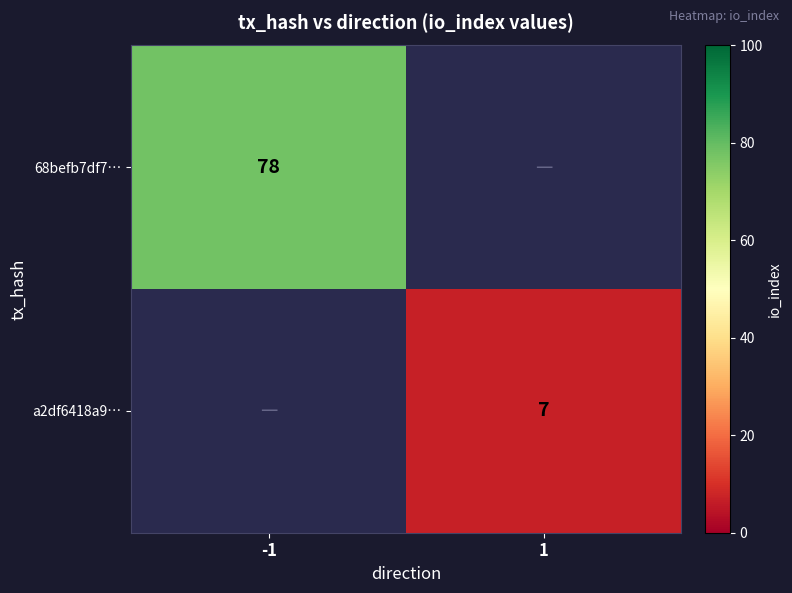

Is it true that 68befb7df7… equals 78 at -1?

True